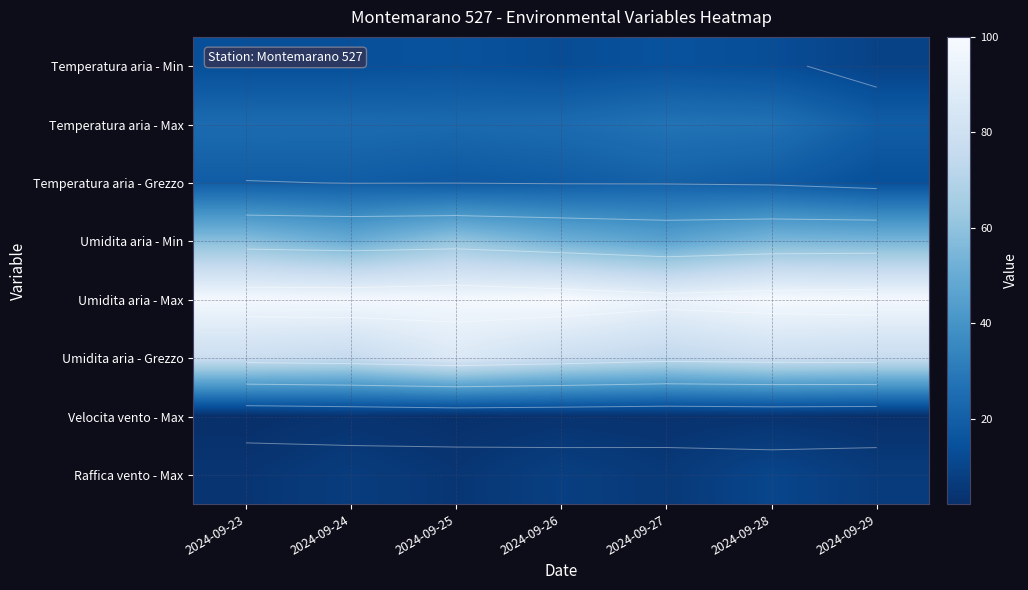

At which label does Temperatura aria - Min first exceed 13?

2024-09-23